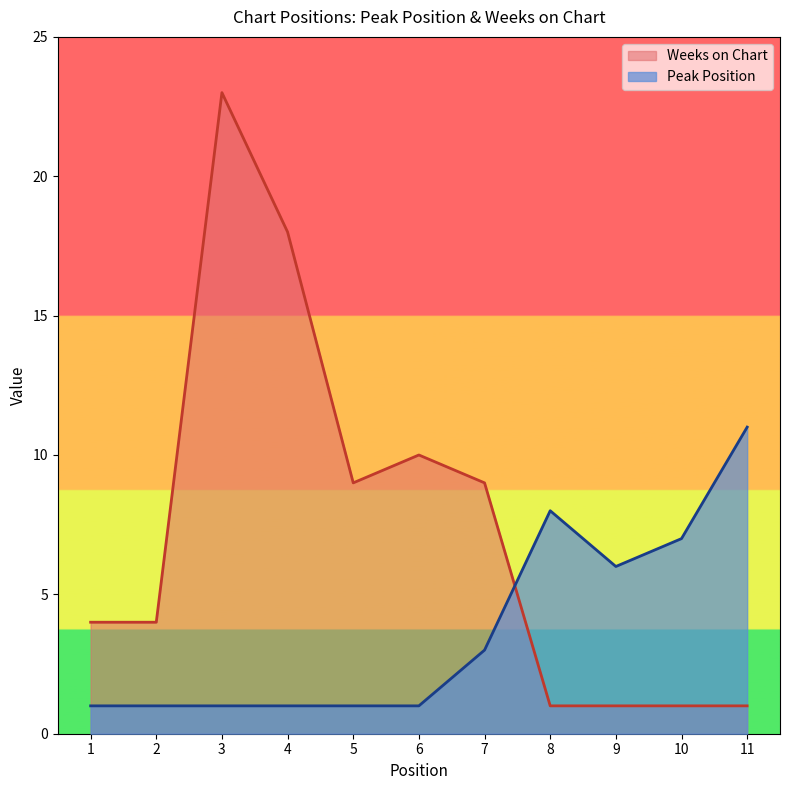

Rank the categories by Peak Position value from lowest to highest.

1, 2, 3, 4, 5, 6, 7, 9, 10, 8, 11